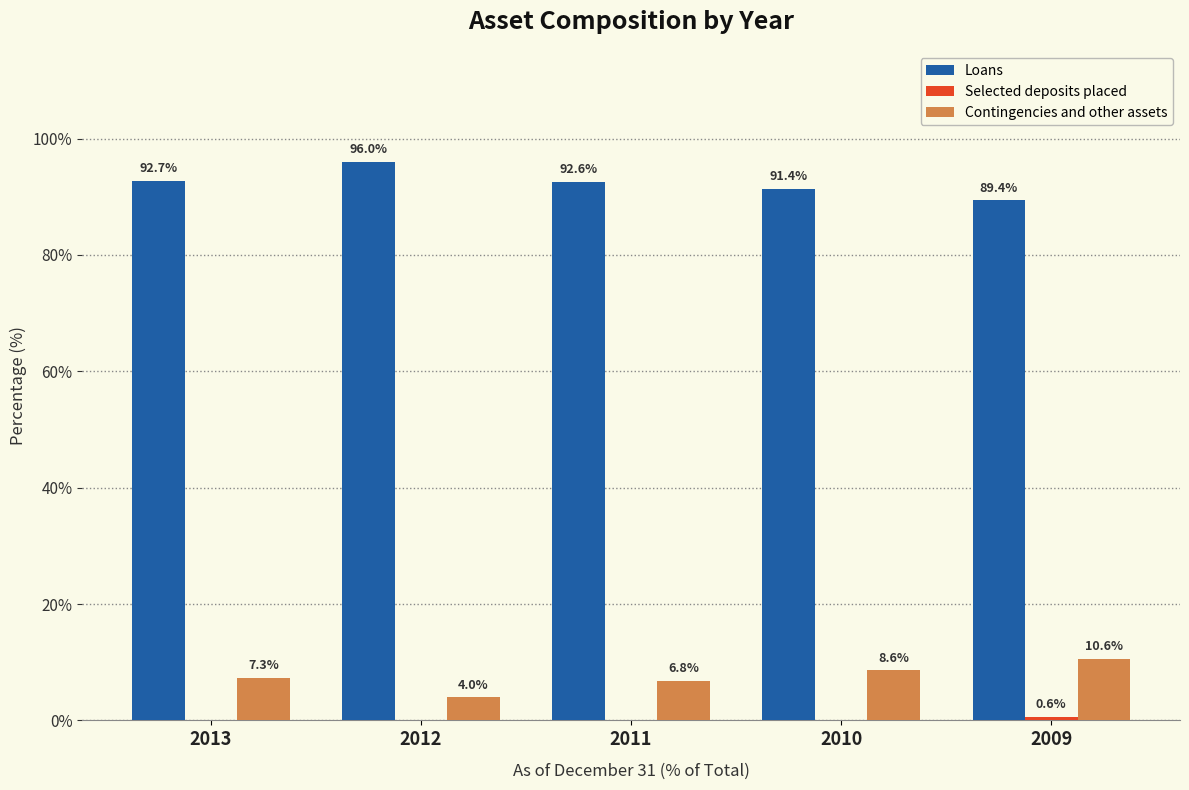

Where is Contingencies and other assets nearest to the value 7?

2011